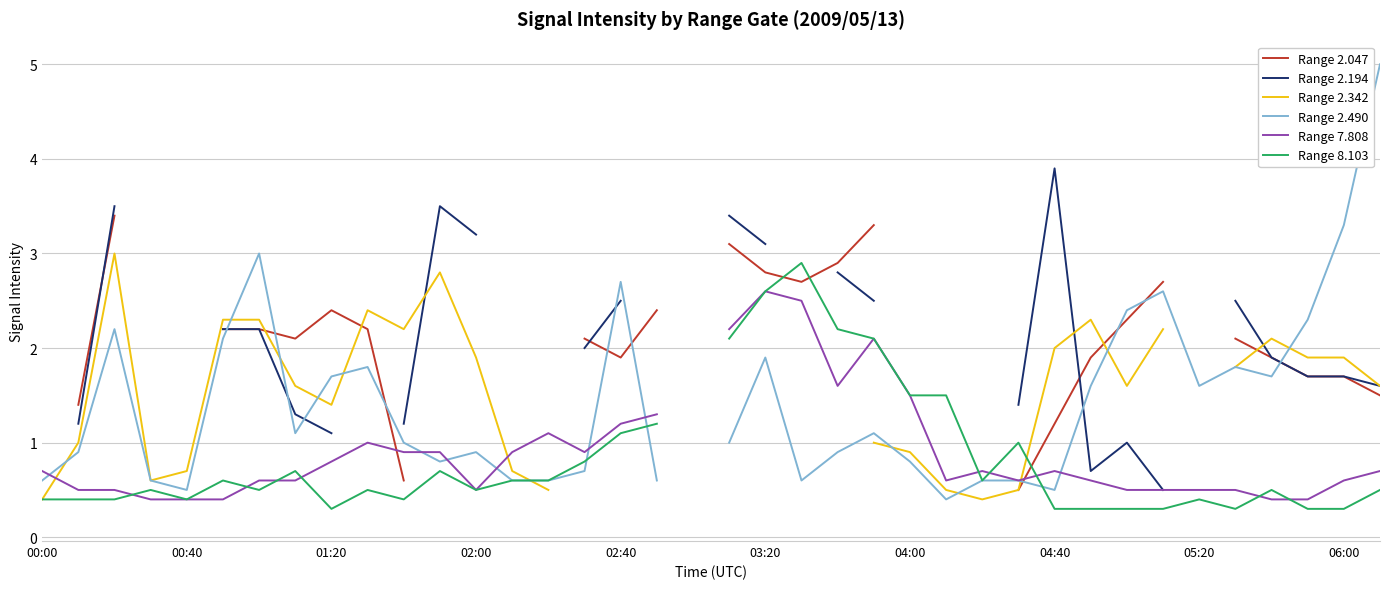

How many categories are shown in the chart?

38